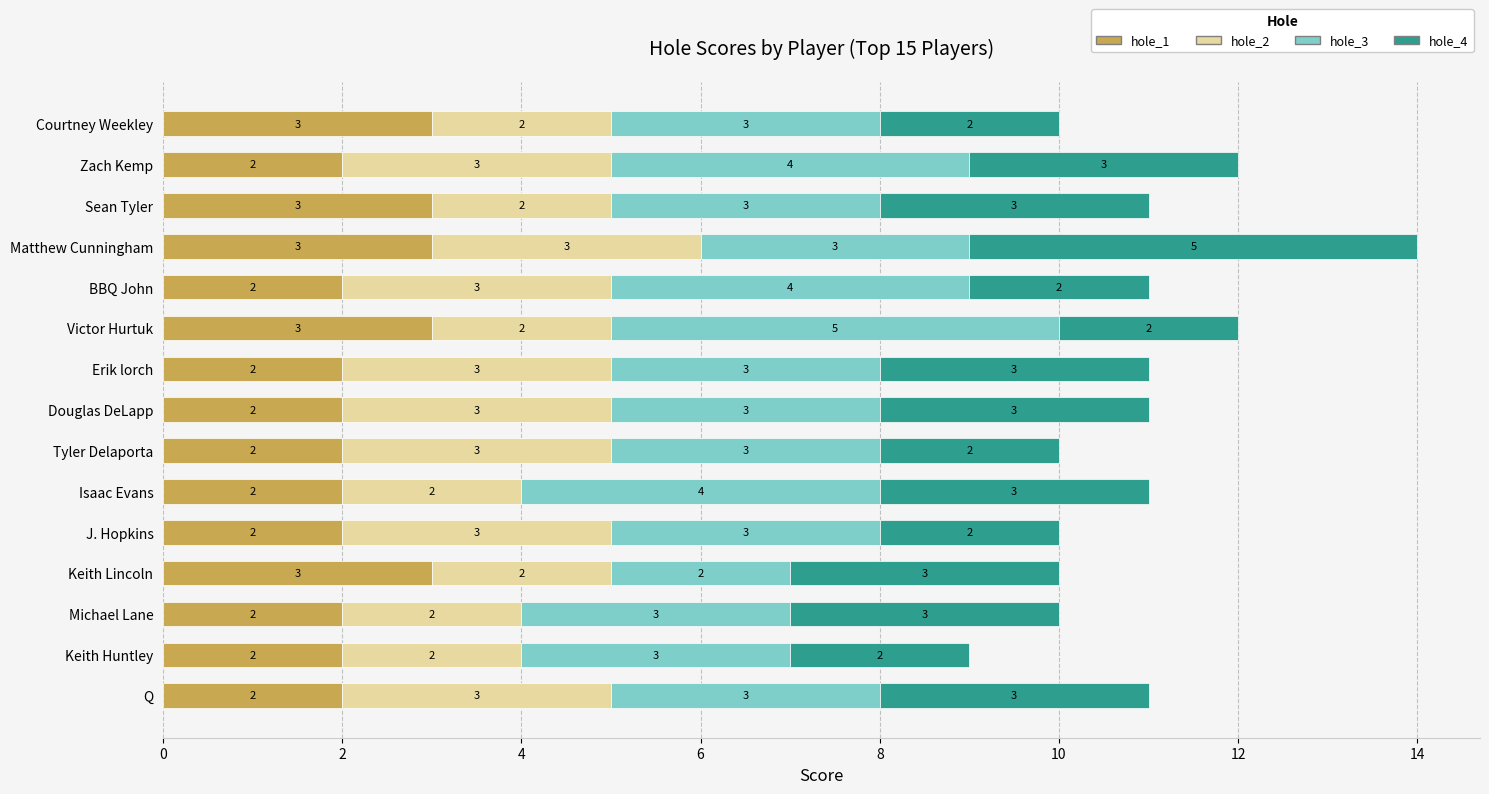

What is the highest value of the hole_1 series?

3